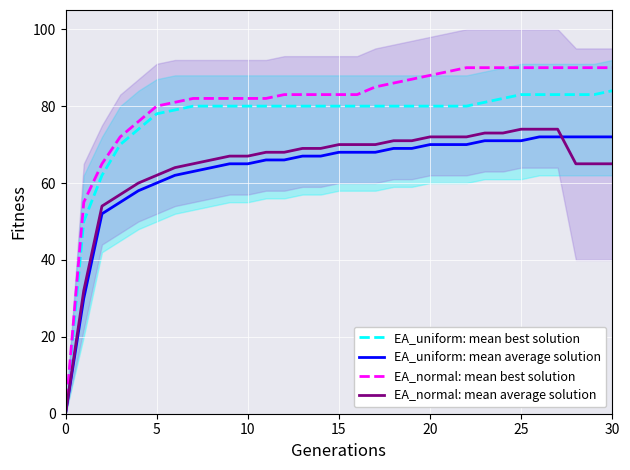

What value does the EA_uniform: mean average solution series have at 17, to the nearest 10?

70